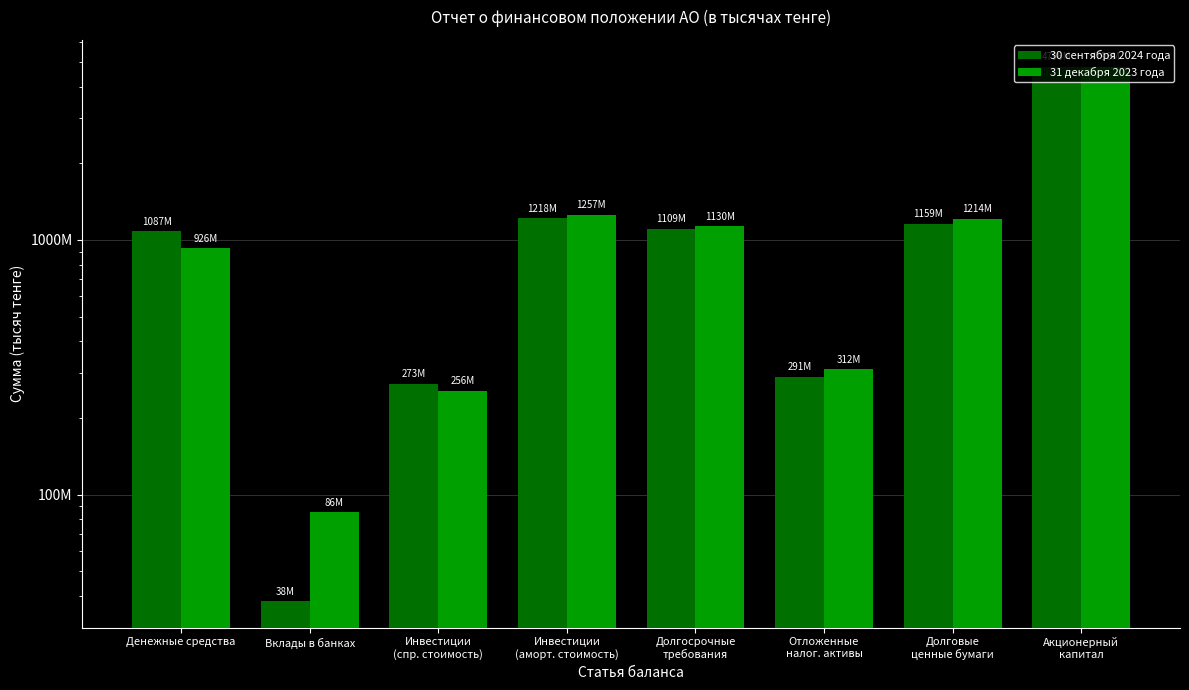

Rank the series by their maximum value, from highest to lowest.

30 сентября 2024 года, 31 декабря 2023 года